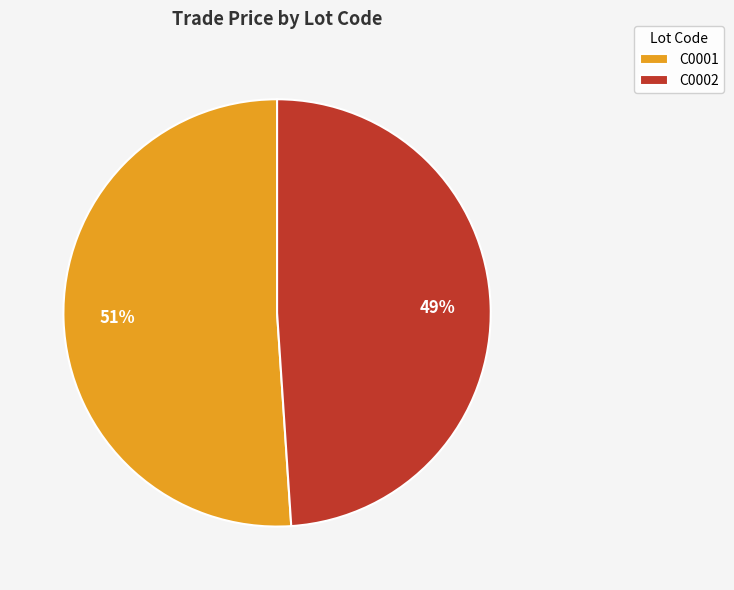

Rank the categories by value from highest to lowest.

C0001, C0002